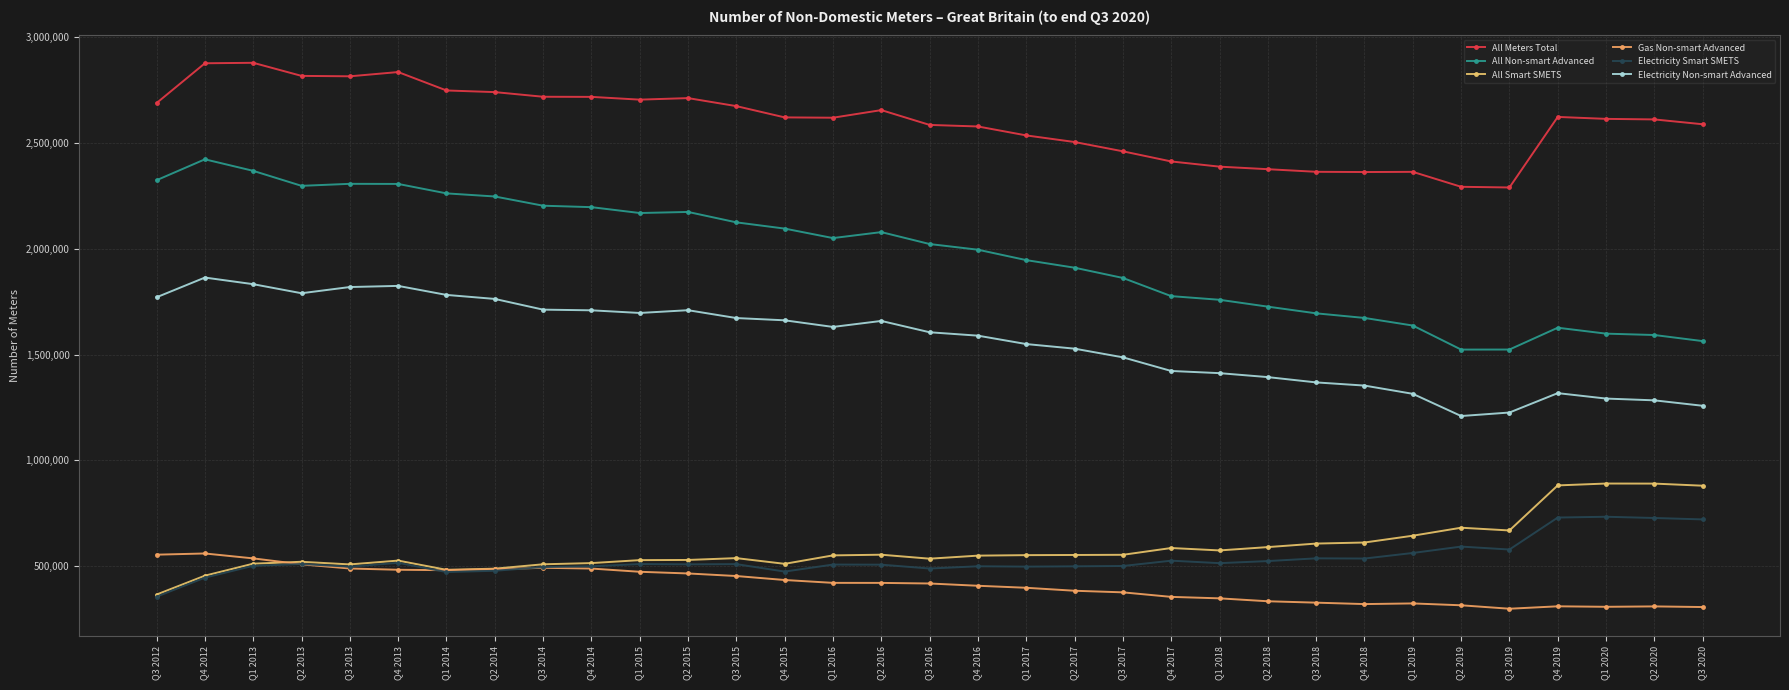

True or false: All Meters Total and Electricity Non-smart Advanced intersect in this chart.

False